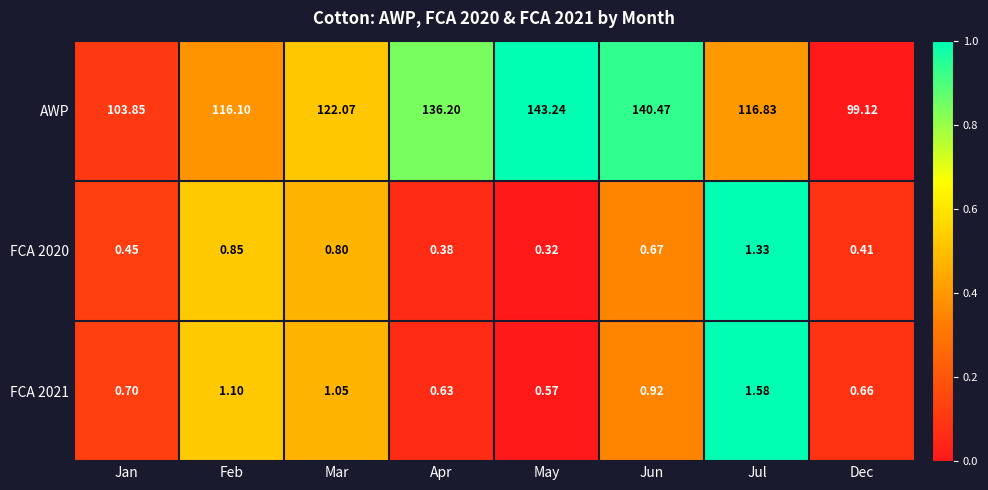

Which series has the widest spread of values?

AWP